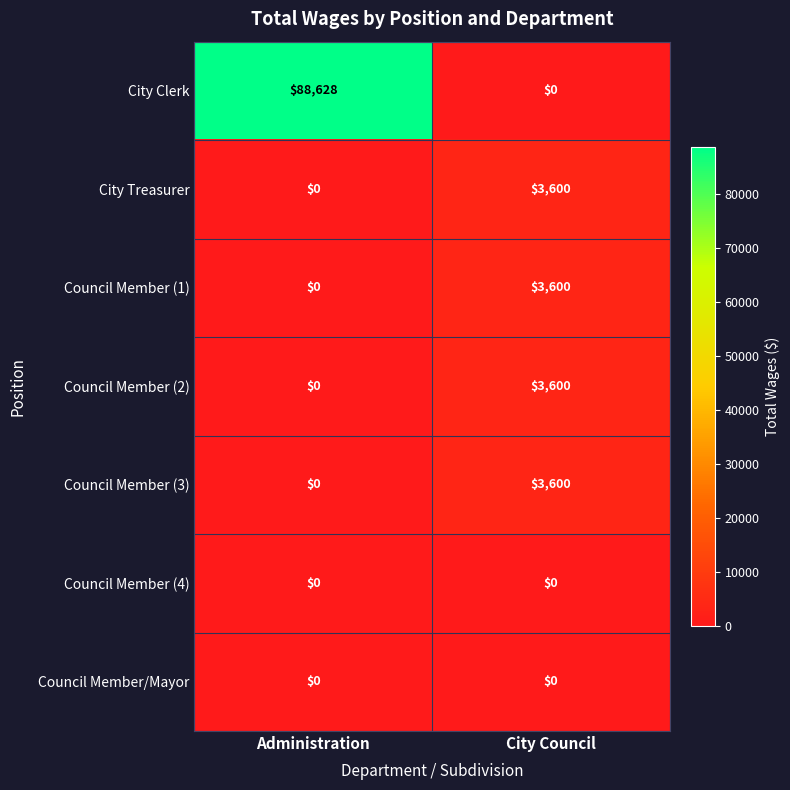

What is the total value across all series at Administration?

88628